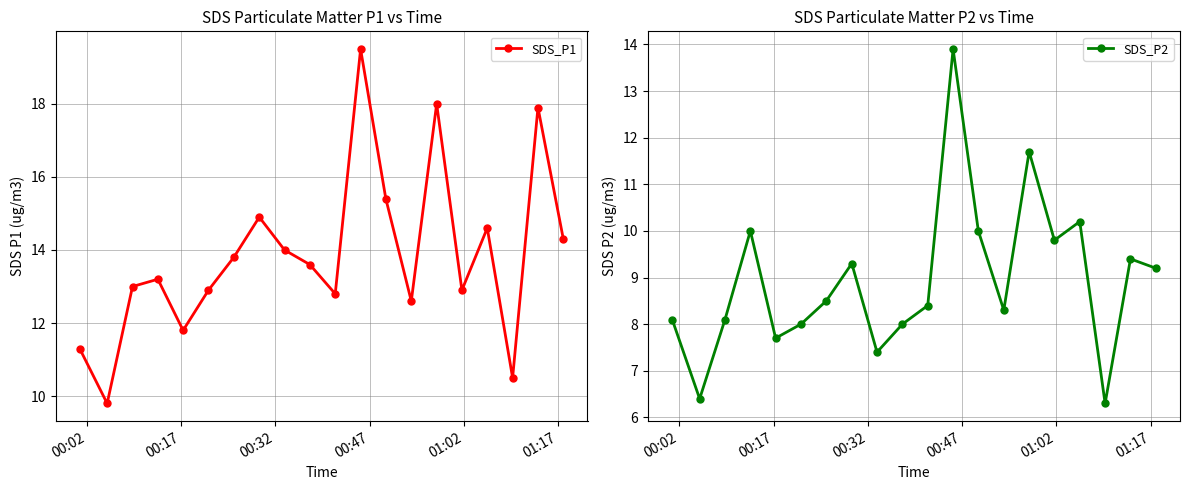

How many series are shown in this chart?

2